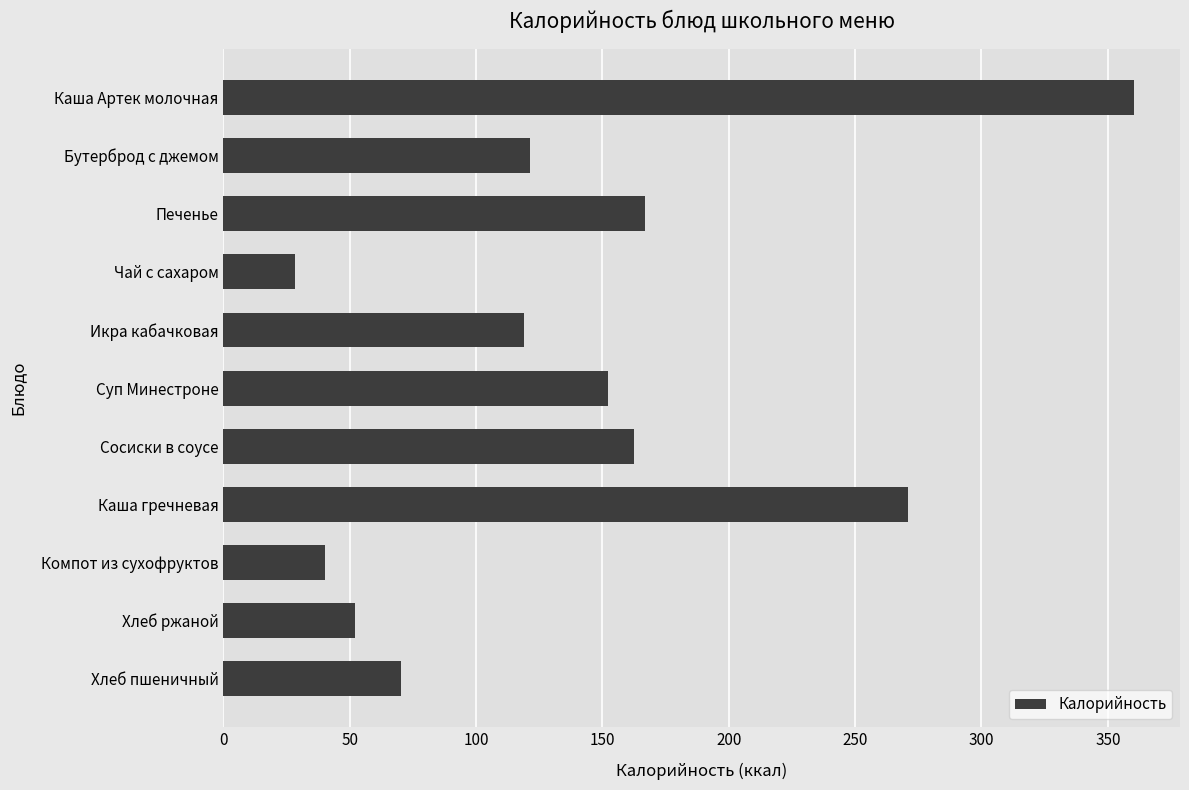

The value at Хлеб ржаной is 52.2. True or false?

True